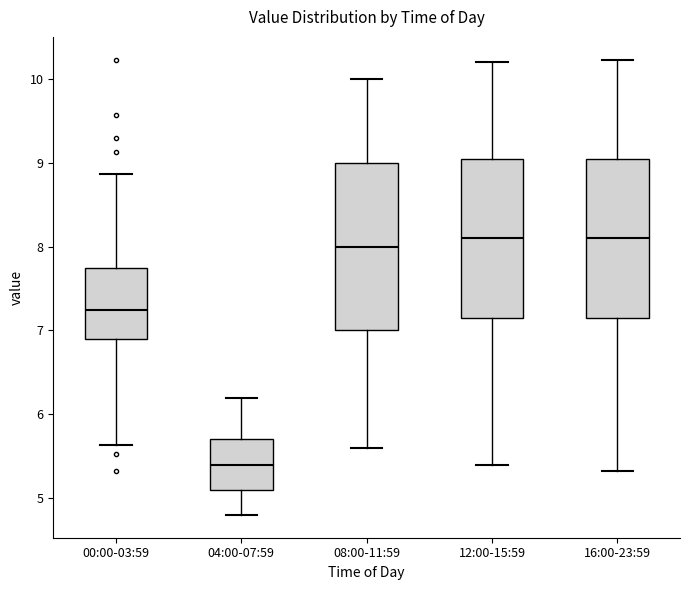

Which box's median line is the lowest?

04:00-07:59